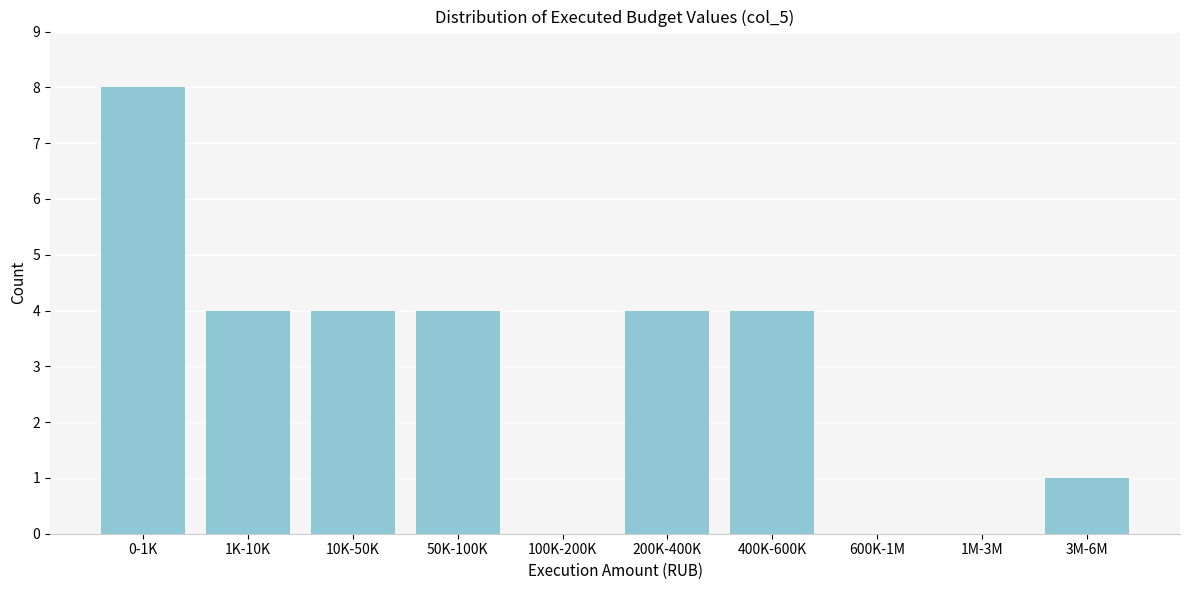

Reading left to right, what are all the values shown in this chart?

0-1K=8	1K-10K=4	10K-50K=4	50K-100K=4	100K-200K=0	200K-400K=4	400K-600K=4	600K-1M=0	1M-3M=0	3M-6M=1